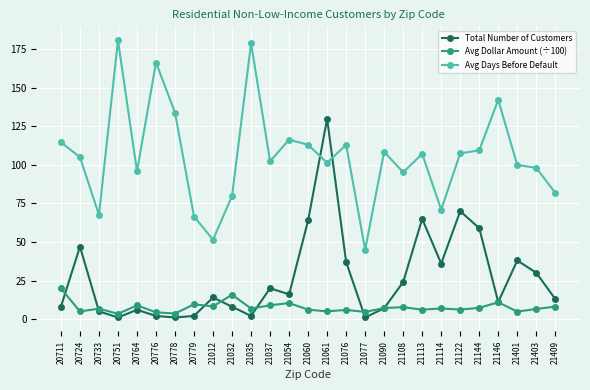

True or false: Avg Days Before Default has a value of 79.9 at 21032.

True